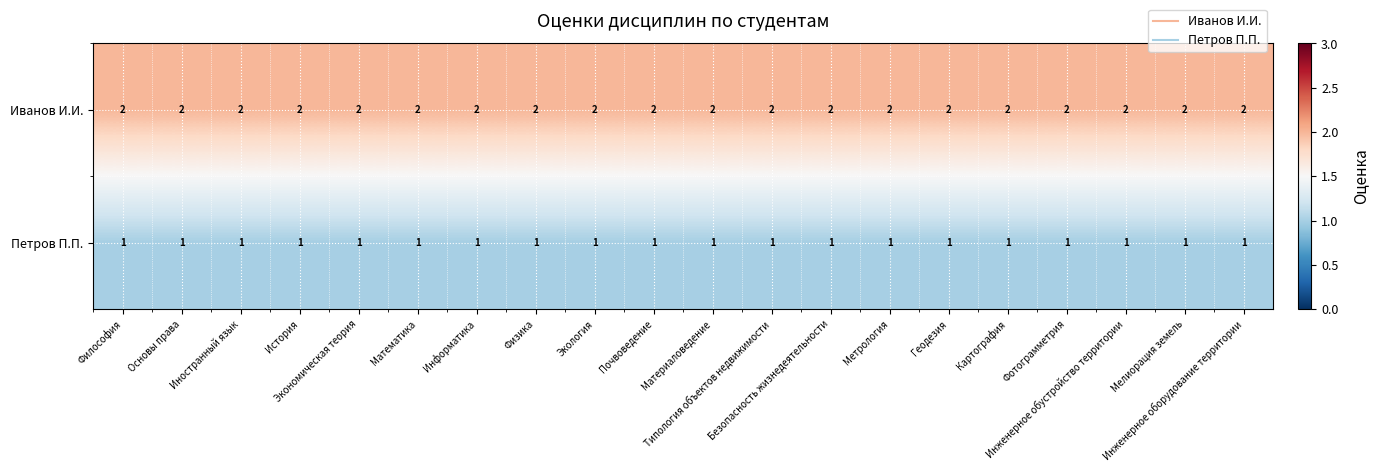

Which series has the largest total across all categories?

Иванов И.И.